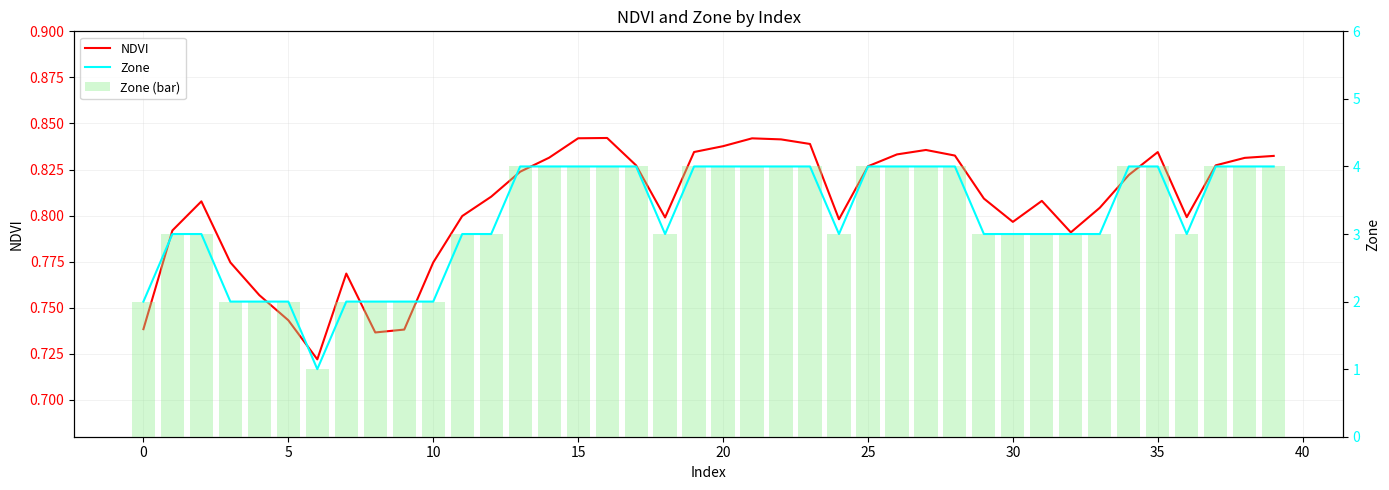

At which label does Zone (bar) first exceed 3?

13